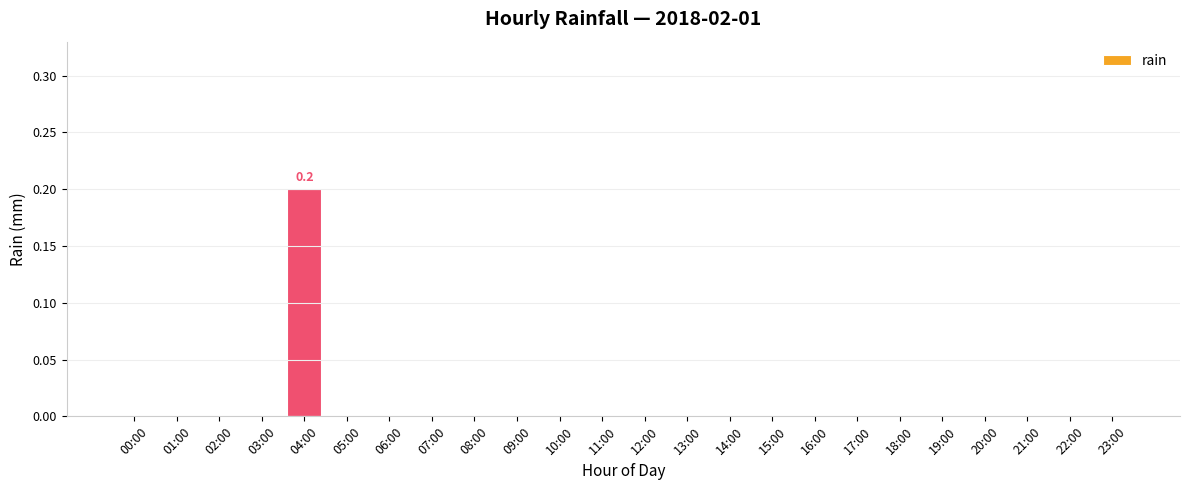

What is the sum of all values?

0.2